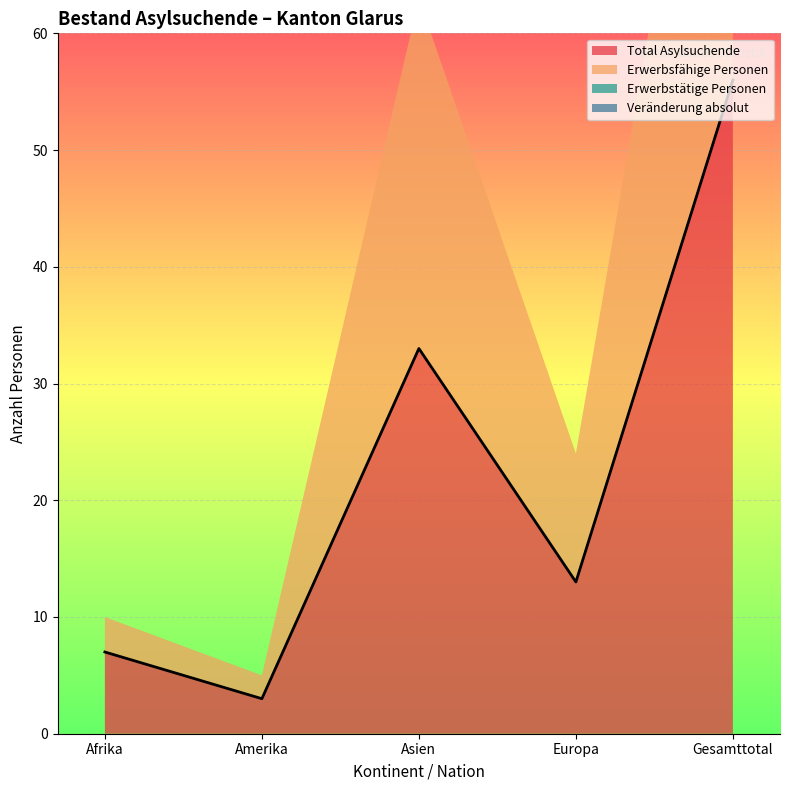

True or false: Total Asylsuchende has a value of 44 at Asien.

False